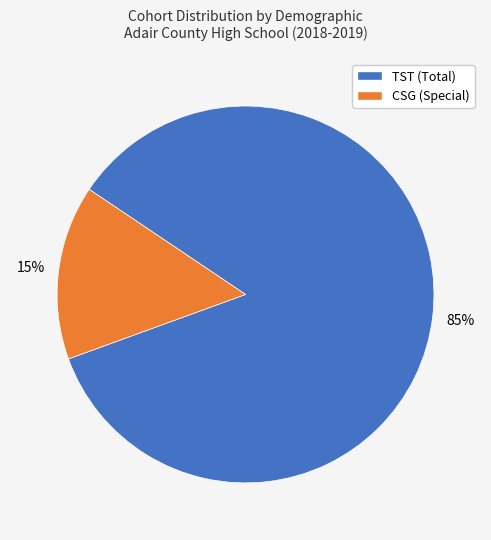

The CSG (Special) slice represents 15% of the pie. True or false?

True